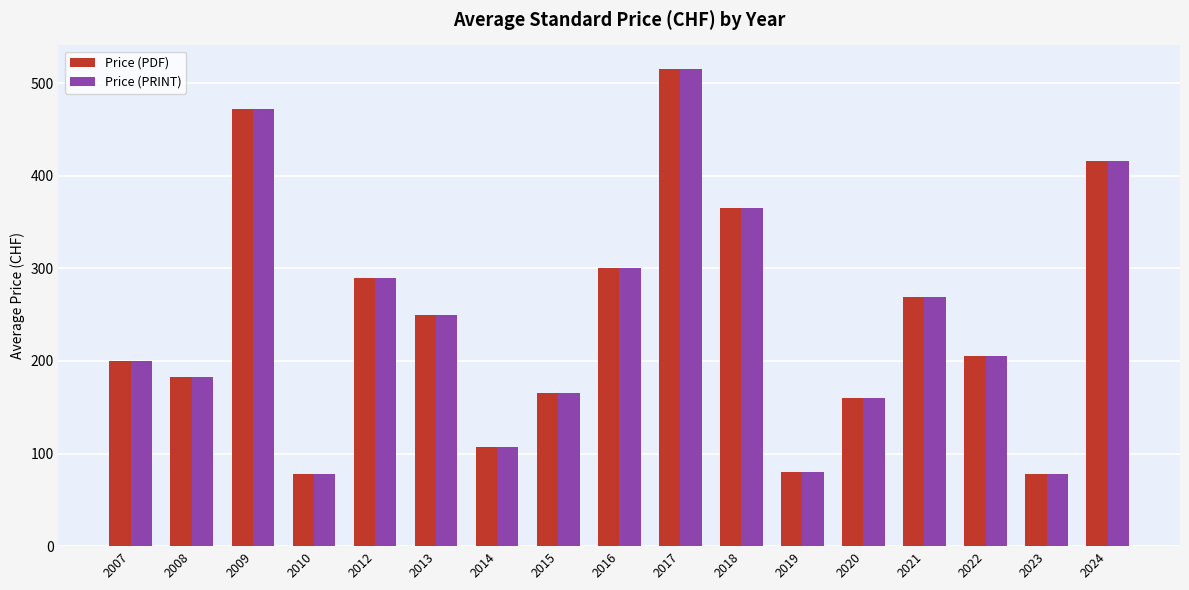

Reading left to right, list all the values displayed in this chart.

Price (PDF): 2007=200.0	2008=182.5	2009=472.5	2010=77.5	2012=290.0	2013=250.0	2014=107.5	2015=165.0	2016=300.0	2017=515.0	2018=365.0	2019=80.0	2020=160.0	2021=268.8	2022=205.0	2023=77.5	2024=416.3
Price (PRINT): 2007=200.0	2008=182.5	2009=472.5	2010=77.5	2012=290.0	2013=250.0	2014=107.5	2015=165.0	2016=300.0	2017=515.0	2018=365.0	2019=80.0	2020=160.0	2021=268.8	2022=205.0	2023=77.5	2024=416.3